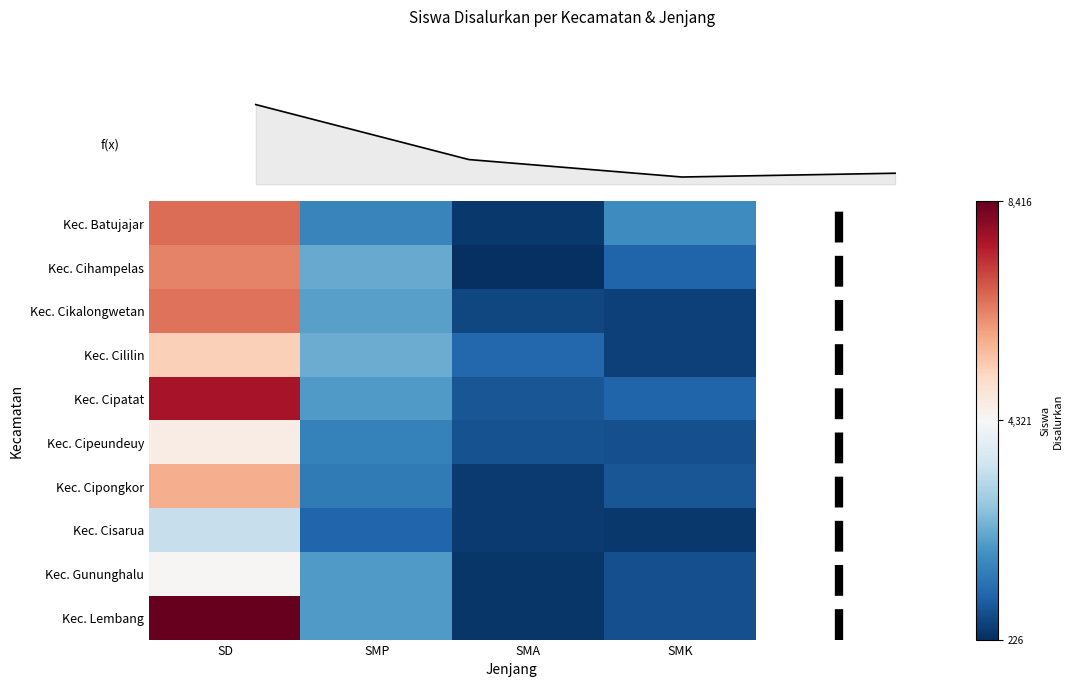

What is the smallest value displayed?

226